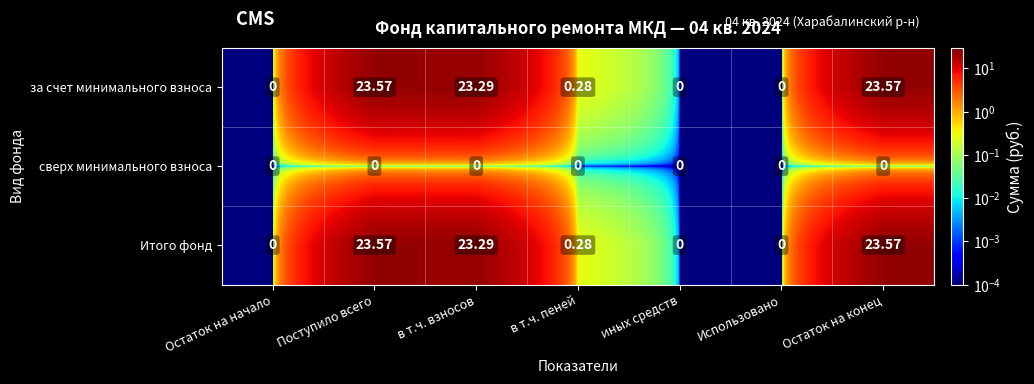

Is the value of за счет минимального взноса at Остаток на конец greater than the value of Итого фонд at иных средств?

Yes